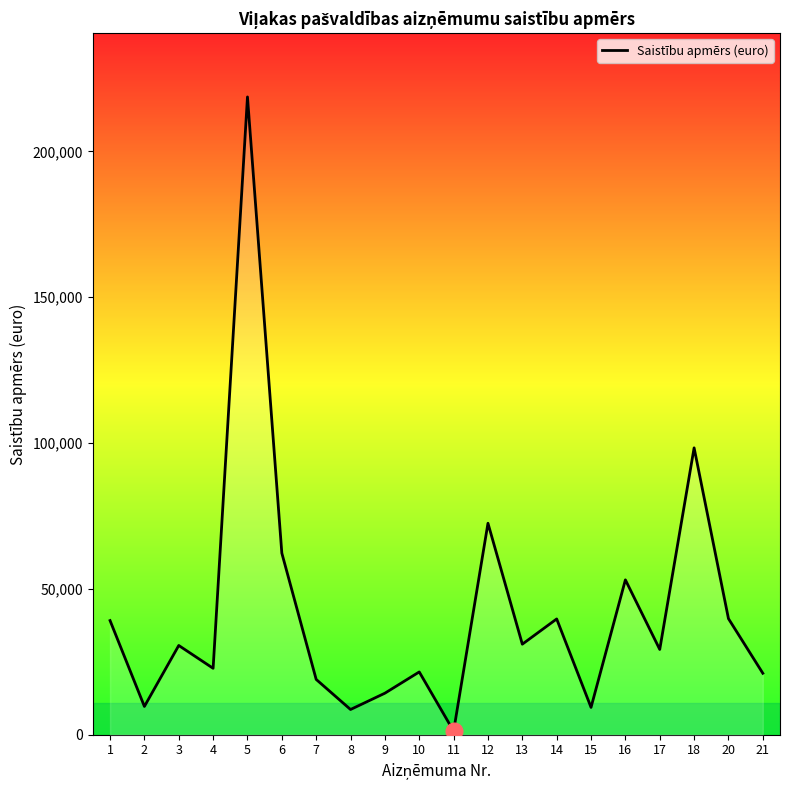

What value does the data have at 9?

14235.0